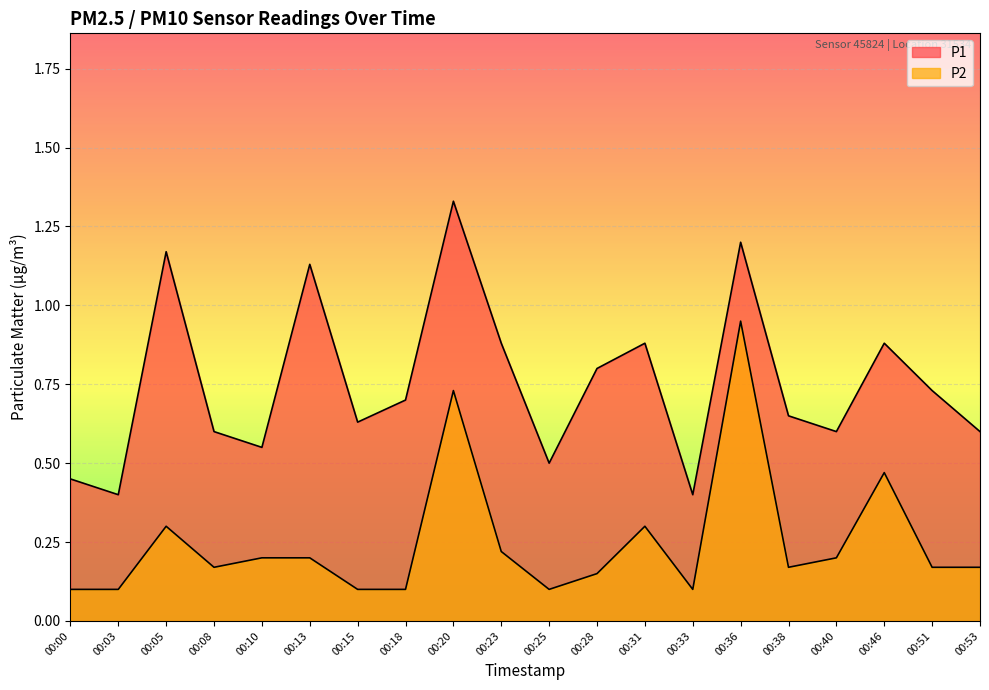

What is the total value across all series at 00:00?

0.6